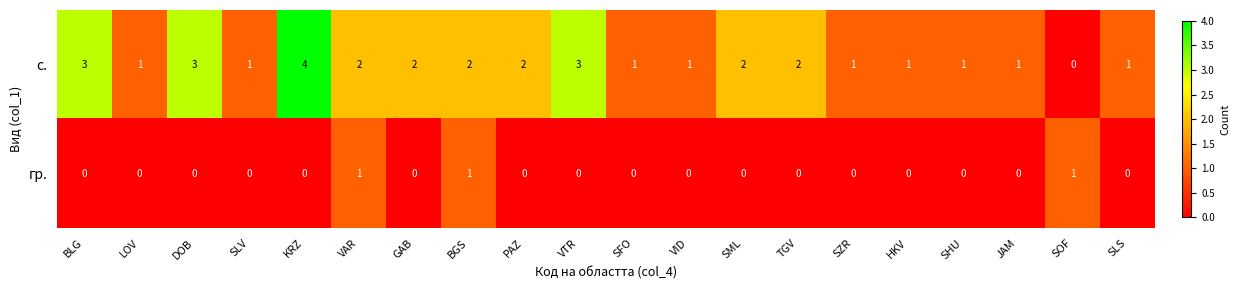

Between GAB and HKV, which series saw the biggest shift?

с.